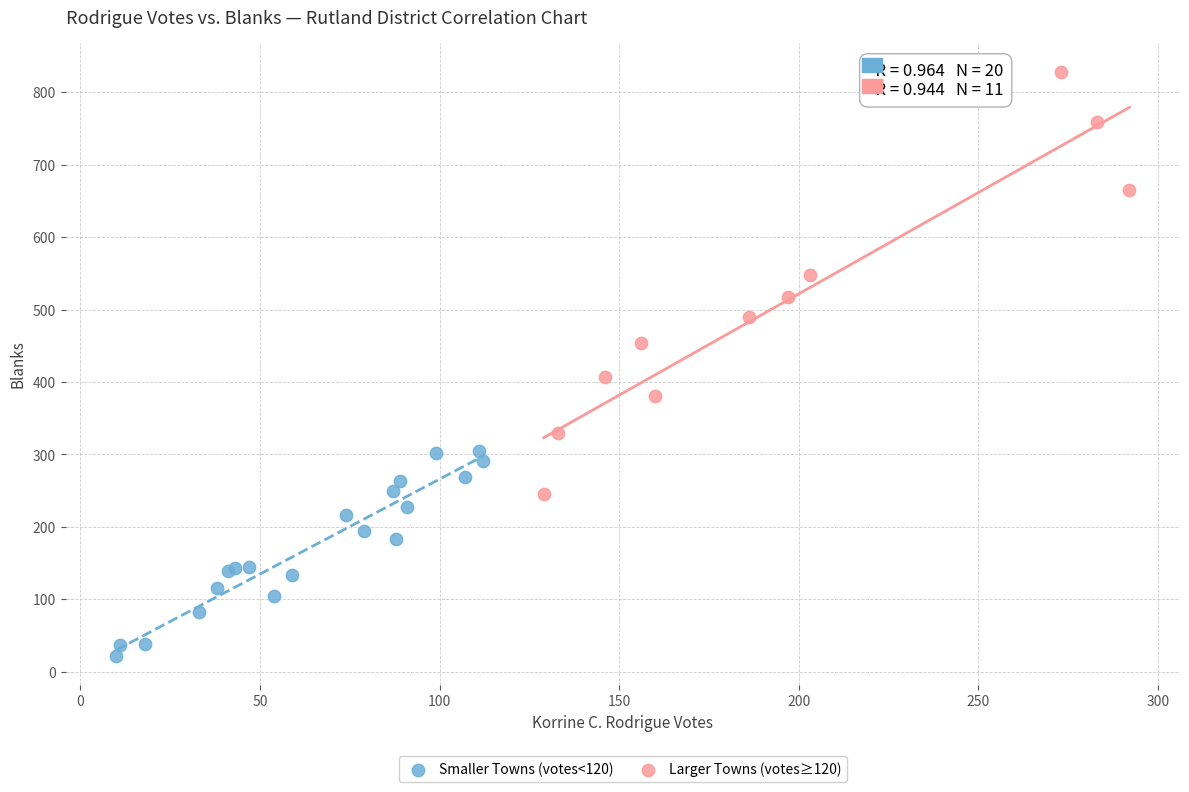

What are all the series names shown in the legend?

Smaller Towns (votes<120), Larger Towns (votes≥120)